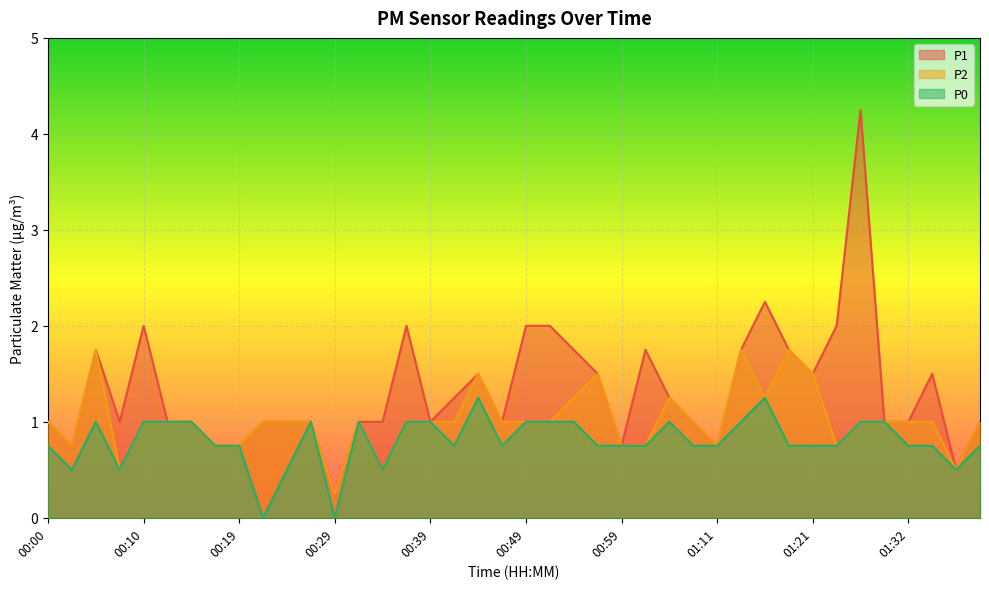

In P1, how many points are higher than both neighbors (excluding endpoints)?

8